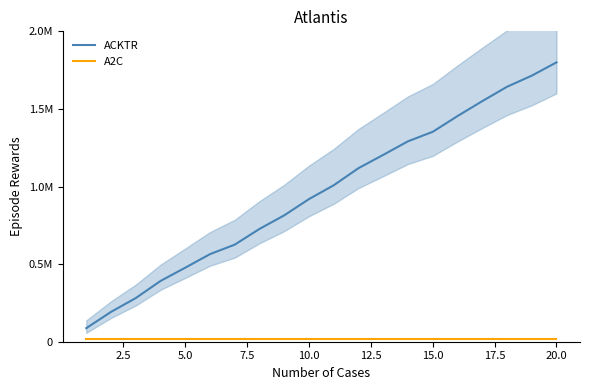

How many lines are shown in the chart?

2